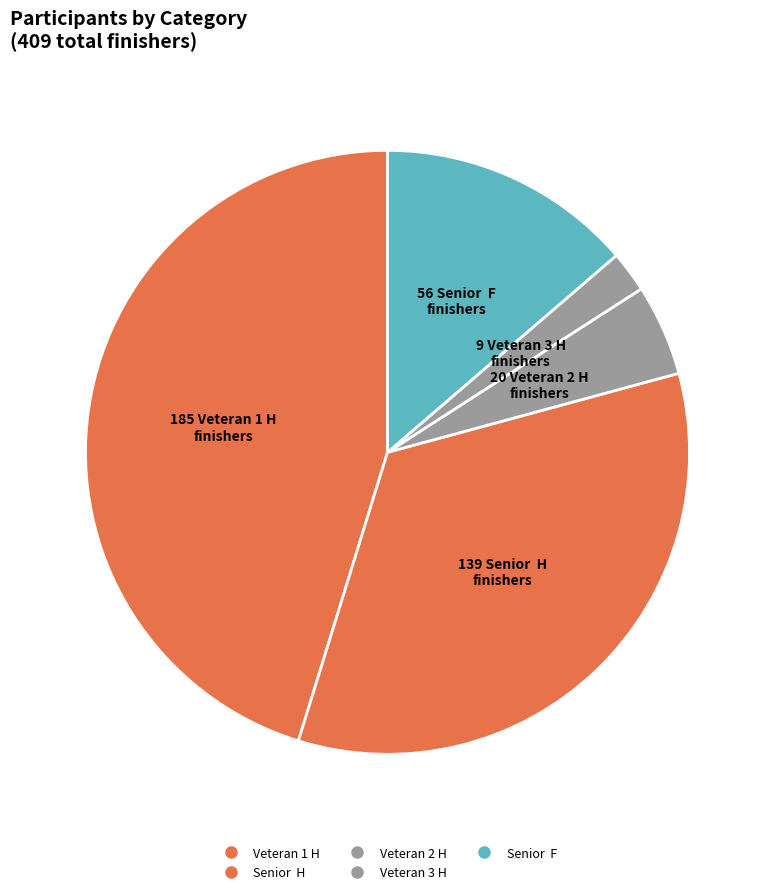

Rank the categories by value from highest to lowest.

Veteran 1 H, Senior  H, Senior  F, Veteran 2 H, Veteran 3 H